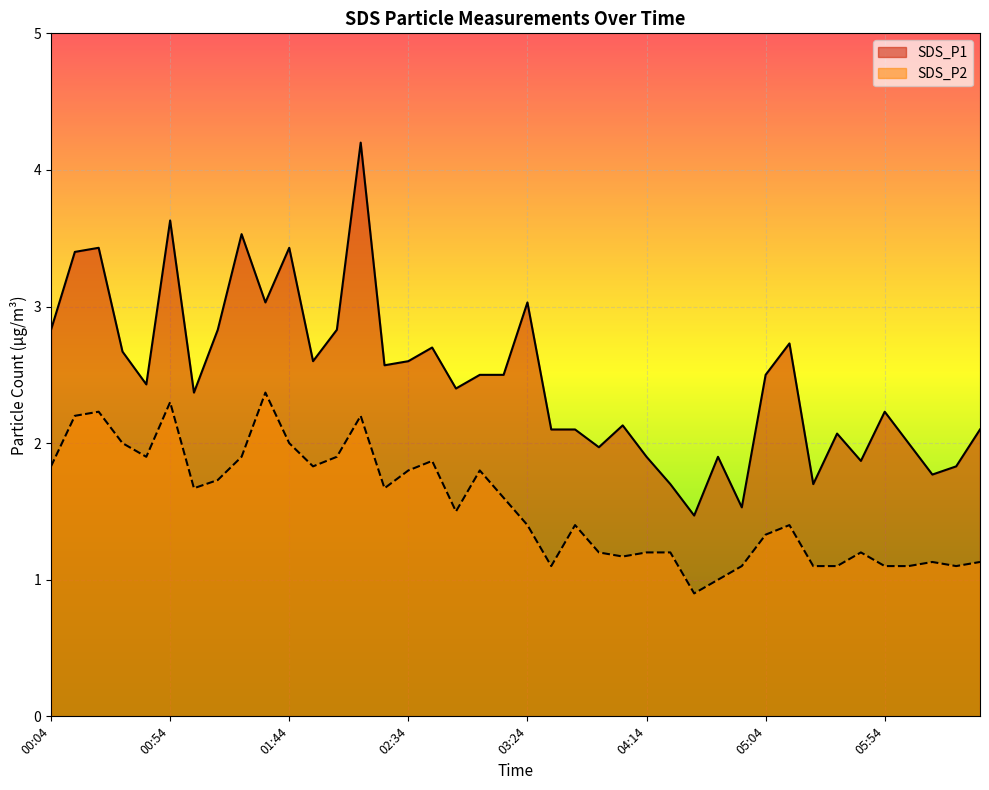

What is the difference between the maximum and minimum values in the SDS_P1 series?

2.7